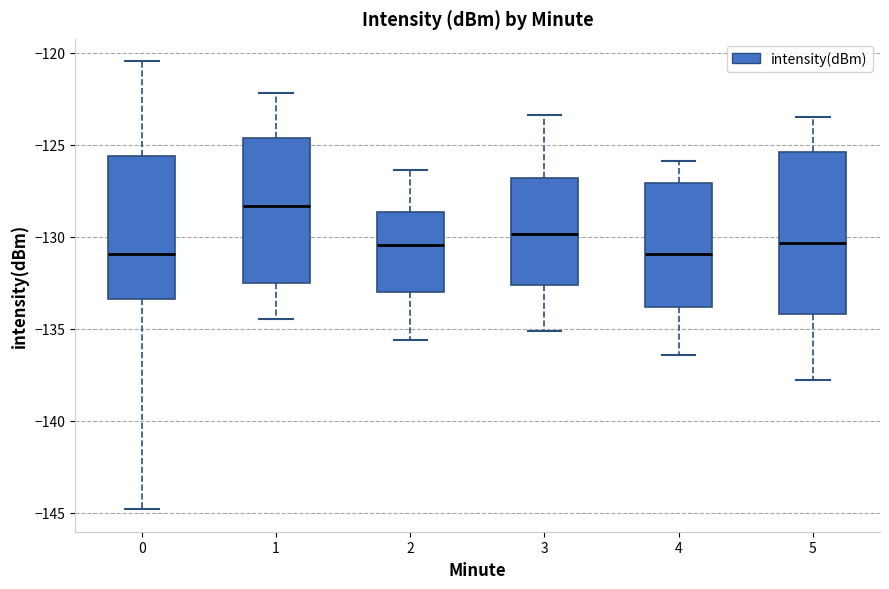

Reading left to right, read every box against the y-axis: the position of its median line, the range the box covers, and the ends of its whiskers. The values are not printed on the chart, so give them approximately, as read against the axis.

0: median -131.0, box -133.5 to -125.5, whiskers -145.0 to -120.5
1: median -128.5, box -132.5 to -124.5, whiskers -134.5 to -122.0
2: median -130.5, box -133.0 to -128.5, whiskers -135.5 to -126.5
3: median -130.0, box -132.5 to -127.0, whiskers -135.0 to -123.5
4: median -131.0, box -134.0 to -127.0, whiskers -136.5 to -126.0
5: median -130.5, box -134.0 to -125.5, whiskers -138.0 to -123.5